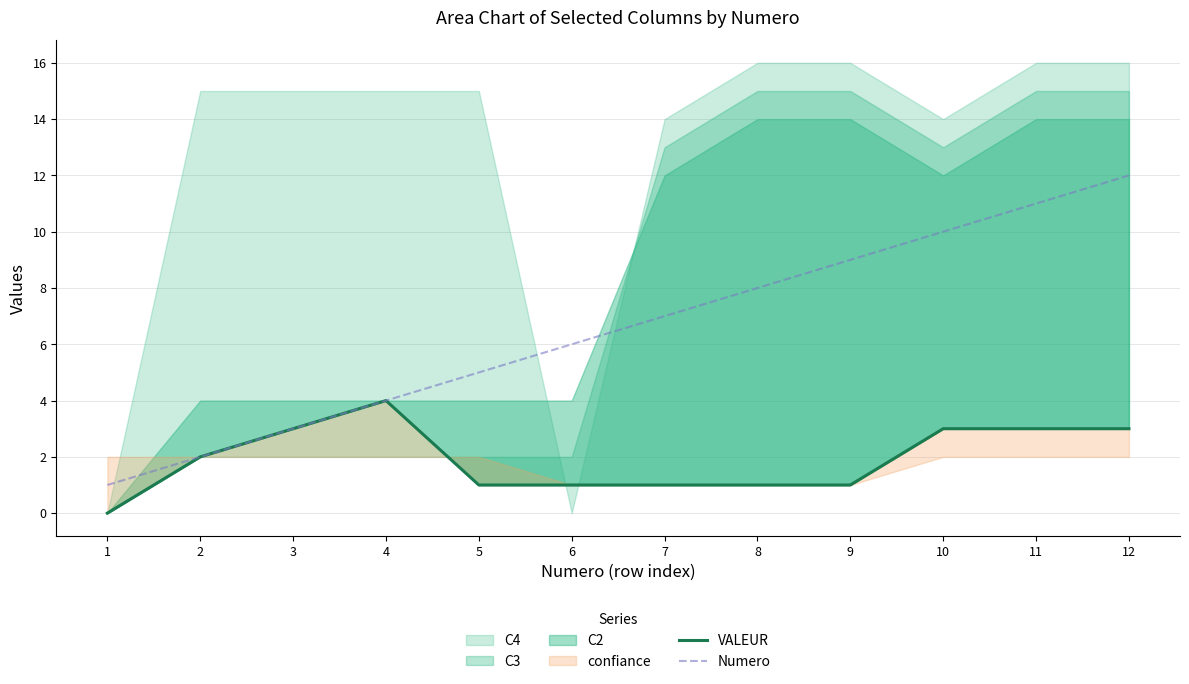

True or false: VALEUR and Numero intersect in this chart.

False